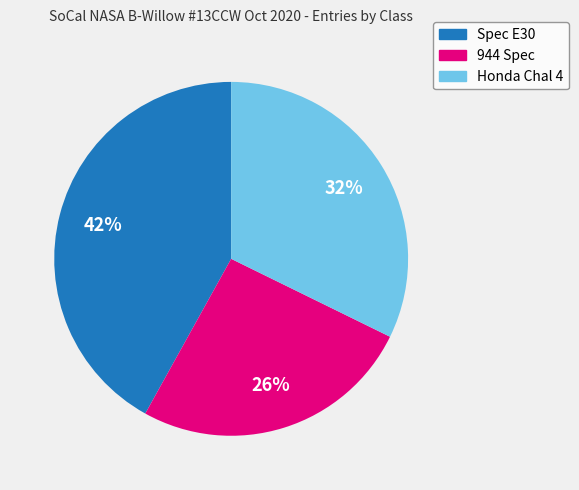

Between Honda Chal 4 and Spec E30, which is larger?

Spec E30